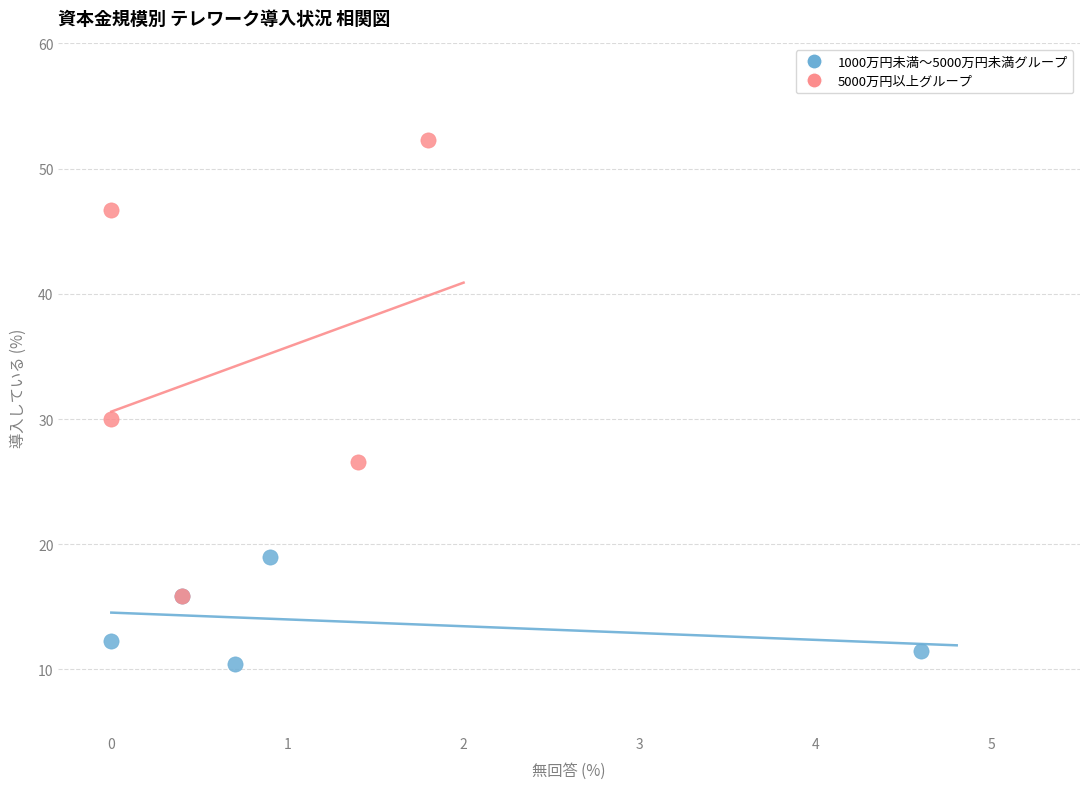

Which series contains the lowest Y value?

1000万円未満〜5000万円未満グループ